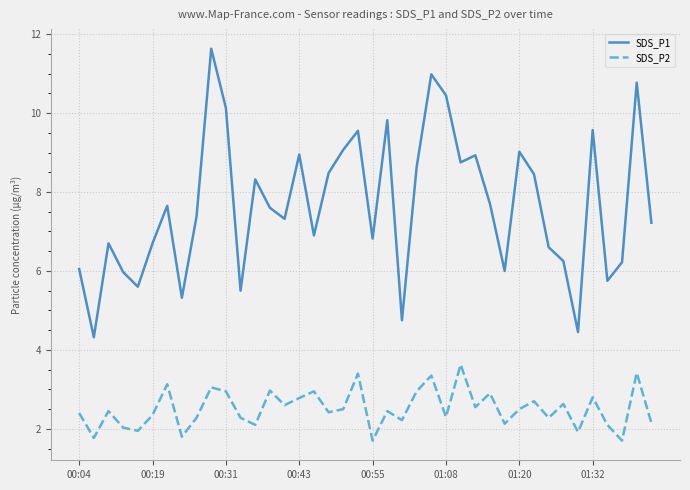

Which series has the widest spread of values?

SDS_P1